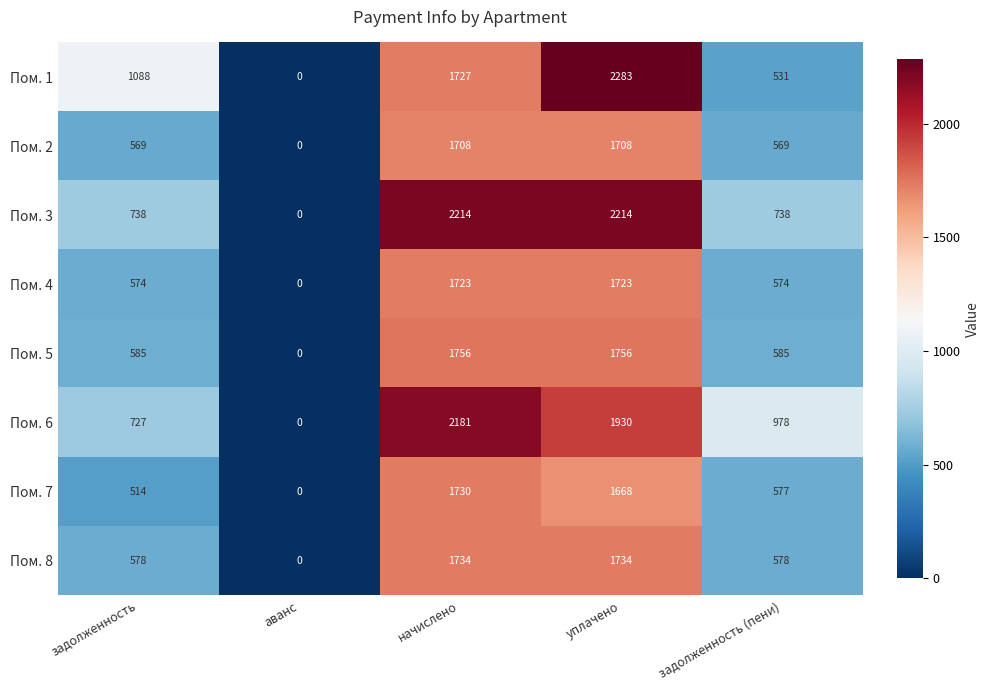

What is the total value across all series at начислено?

14773